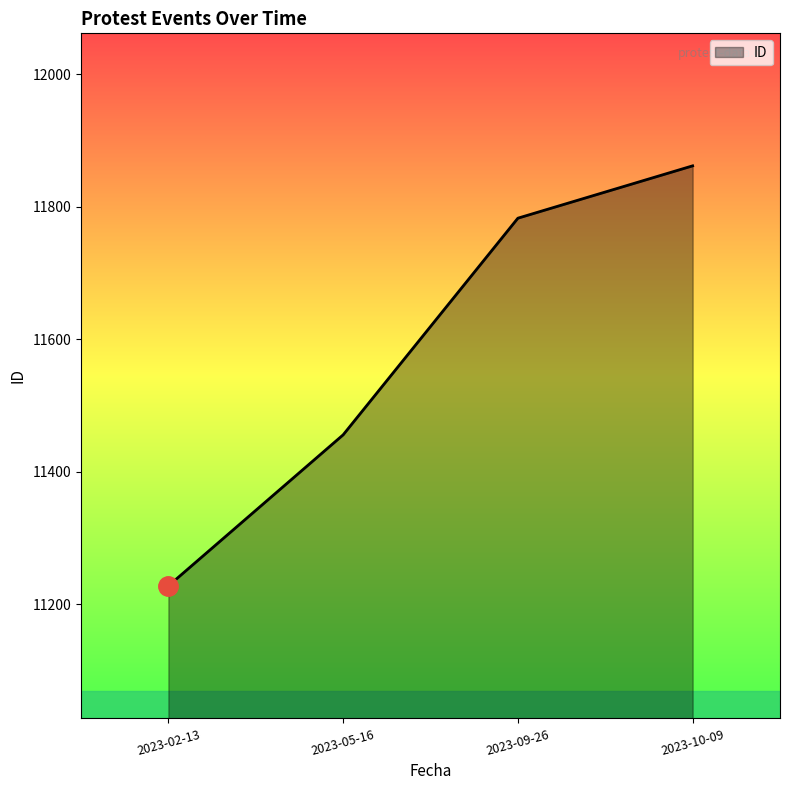

Reading left to right, extract all data points from this chart.

11228	11456	11783	11862